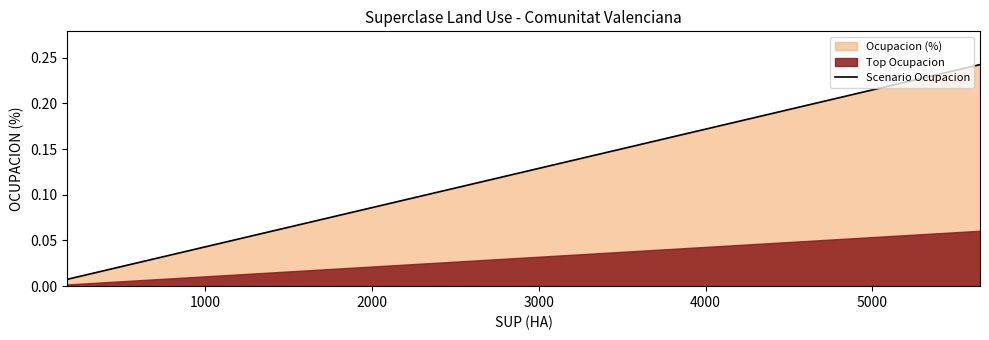

Does the chart display data point markers on the line(s)?

No